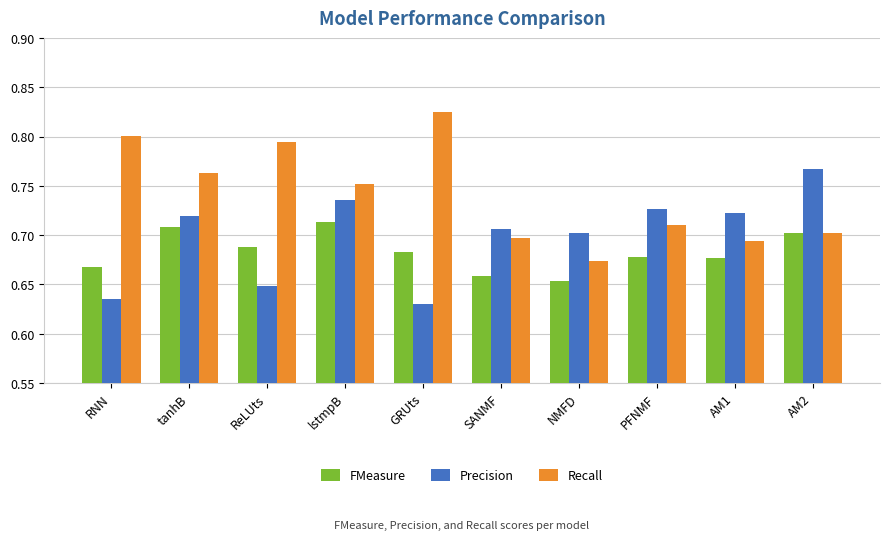

What is the difference between the Precision values at tanhB and RNN?

0.1